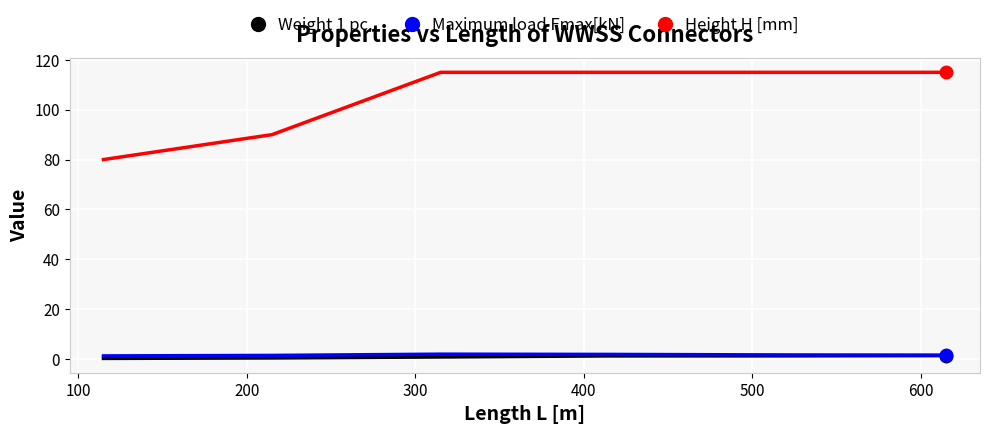

What is the greatest value displayed?

115.0